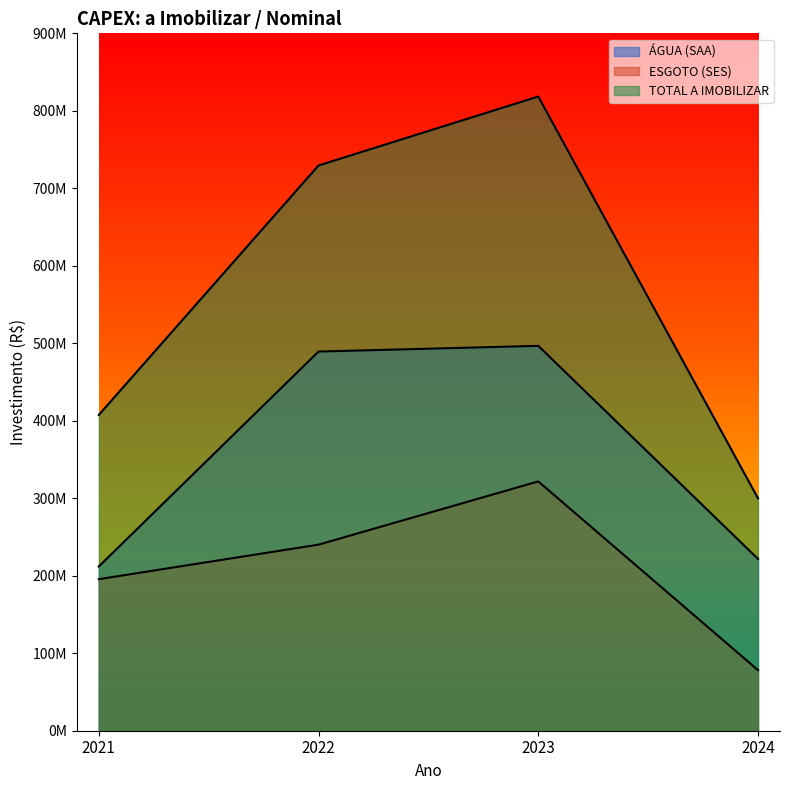

What is the difference between the second highest and minimum values in the ÁGUA (SAA) series?

277417164.0